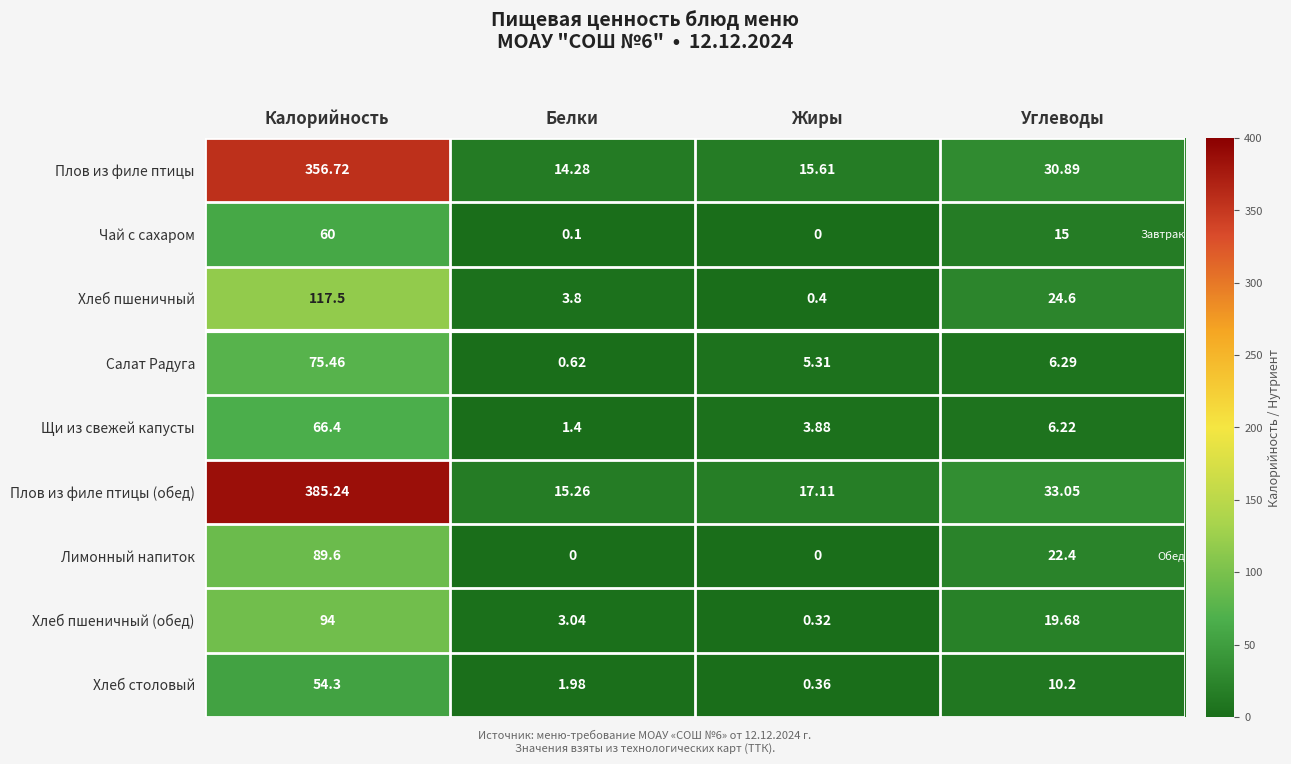

Which series has the largest total across all categories?

Плов из филе птицы (обед)